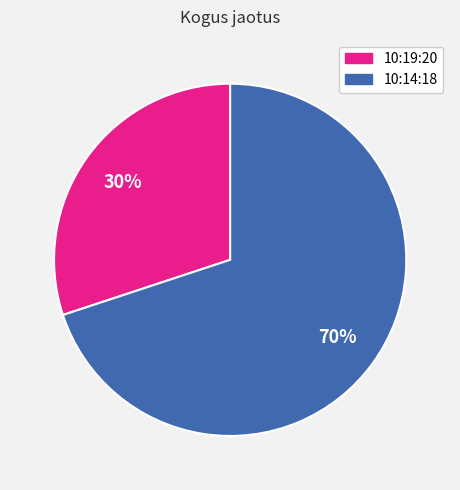

Is it true that 10:14:18 is 56% of the pie?

False